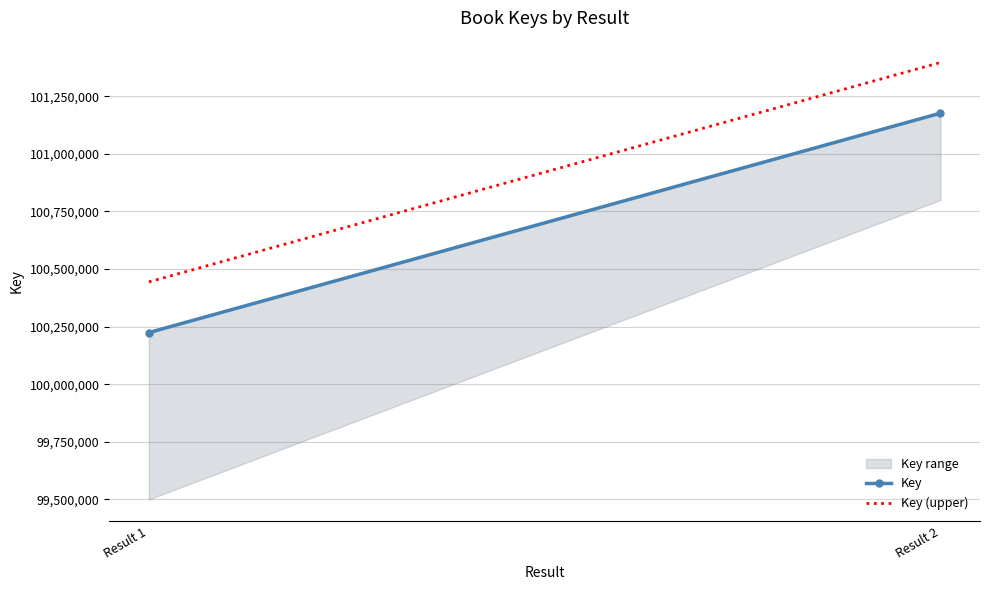

Reading left to right, list all the values displayed in this chart.

Key: Result 1=100224352	Result 2=101176835
Key (upper): Result 1=100444352	Result 2=101396835